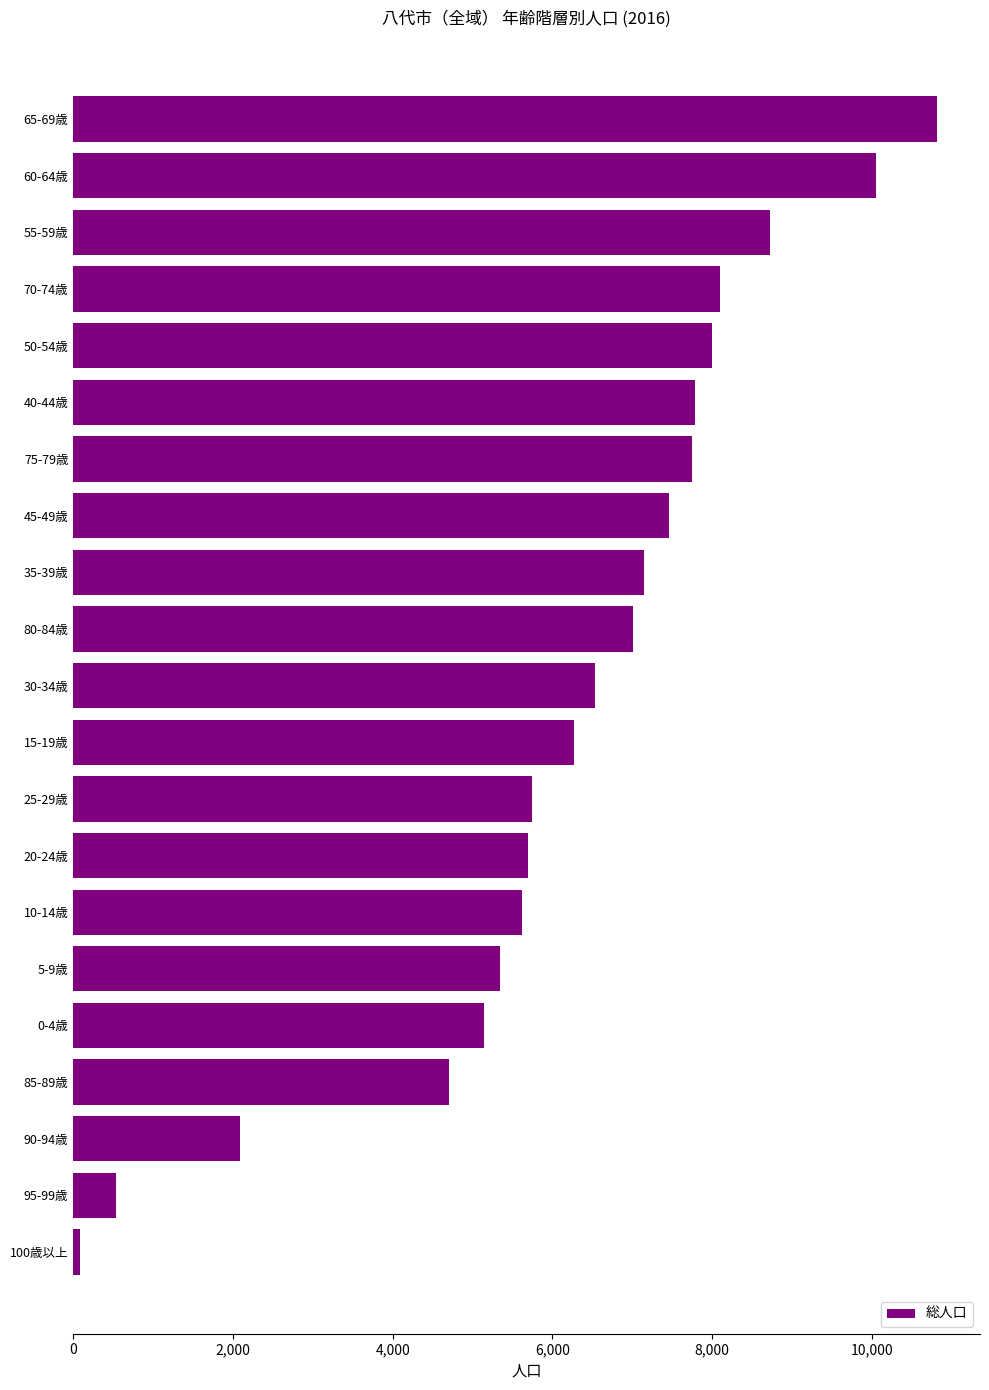

Which has a higher value, 80-84歳 or 65-69歳?

65-69歳